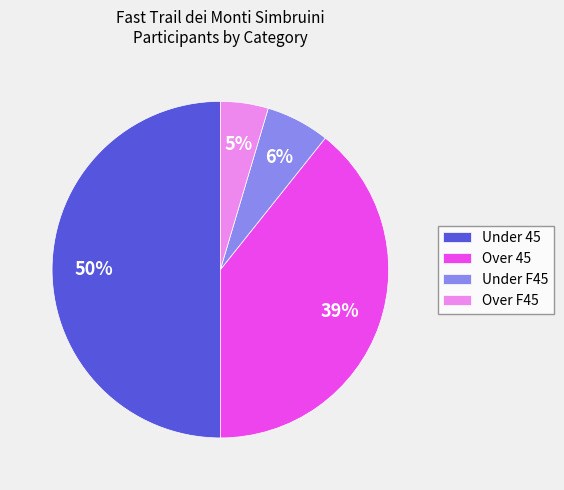

The Over F45 slice represents 14% of the pie. True or false?

False